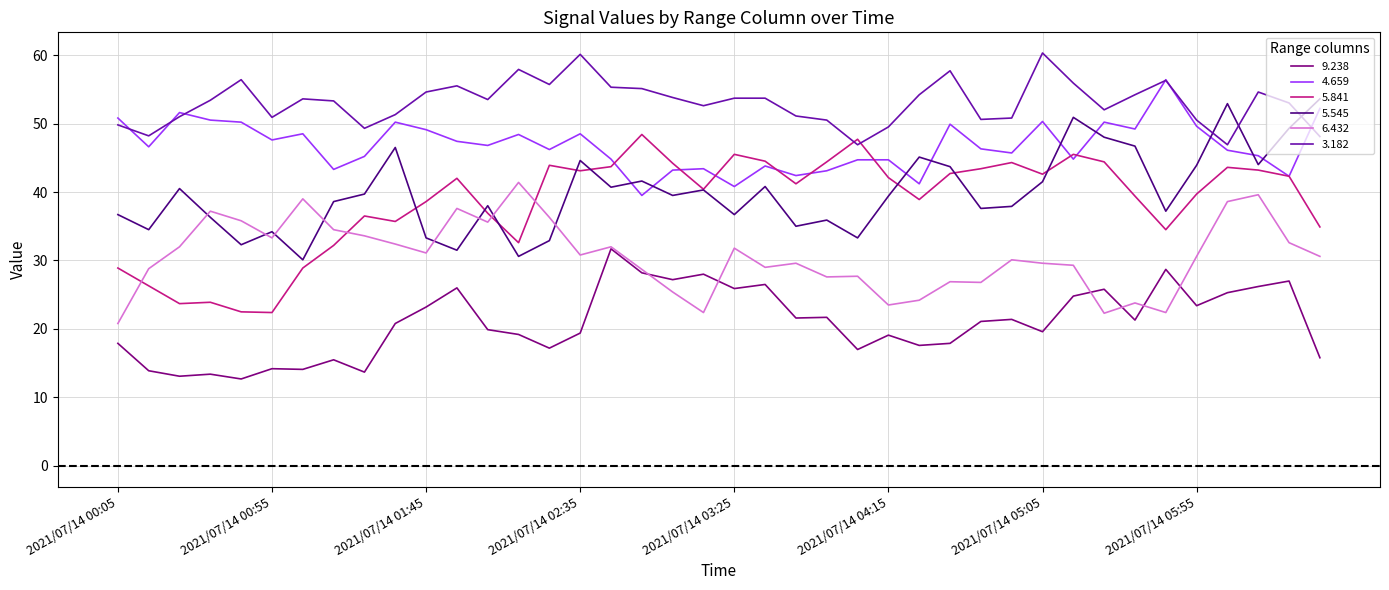

What is the smallest value displayed?

12.7